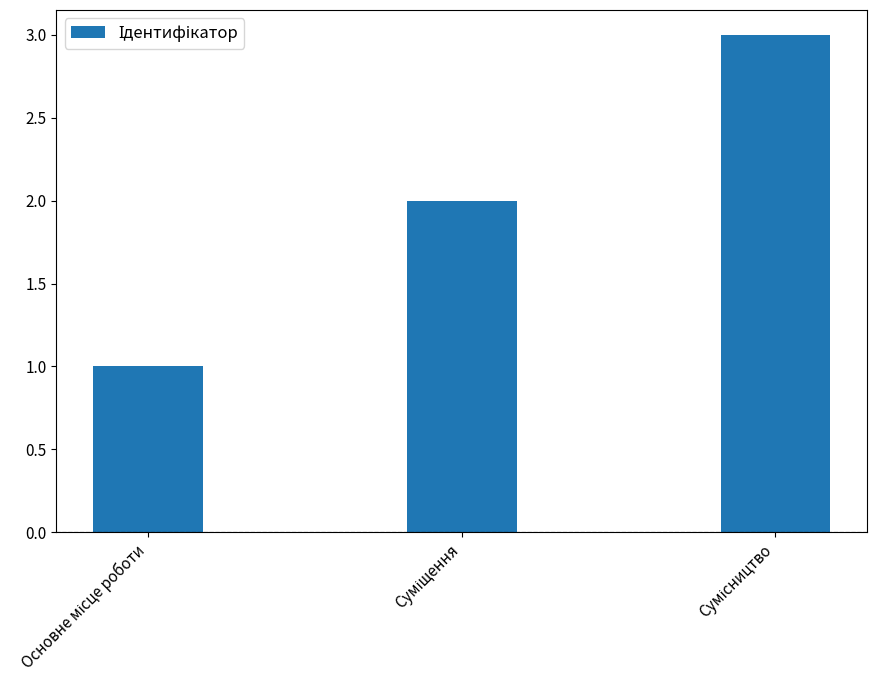

What is the difference between the maximum and minimum values?

2